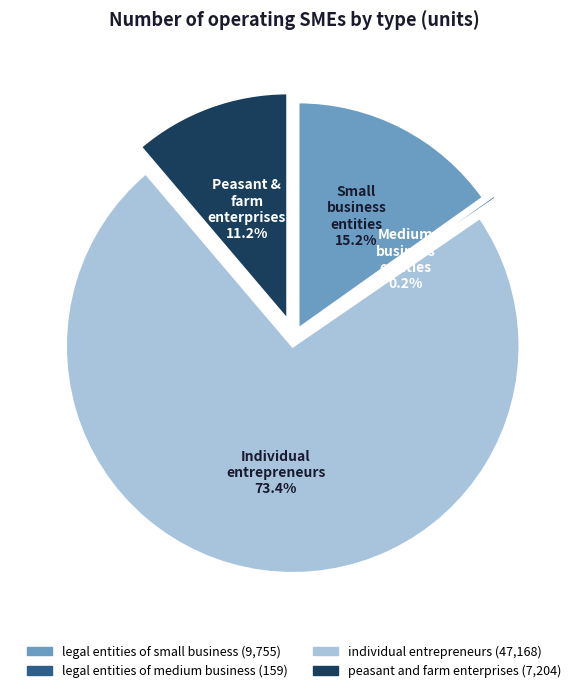

What is the smallest slice in the pie chart?

legal entities of medium business